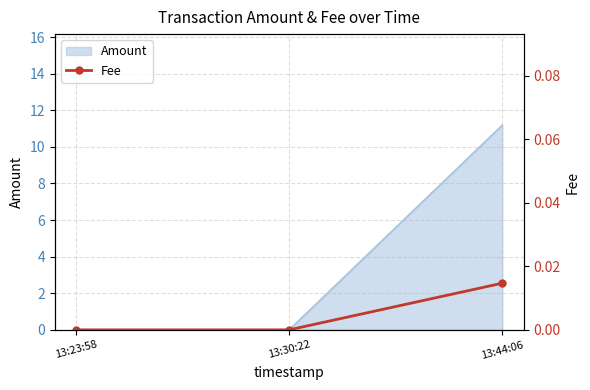

List the labels in order of value, largest first.

13:44:06, 13:23:58, 13:30:22